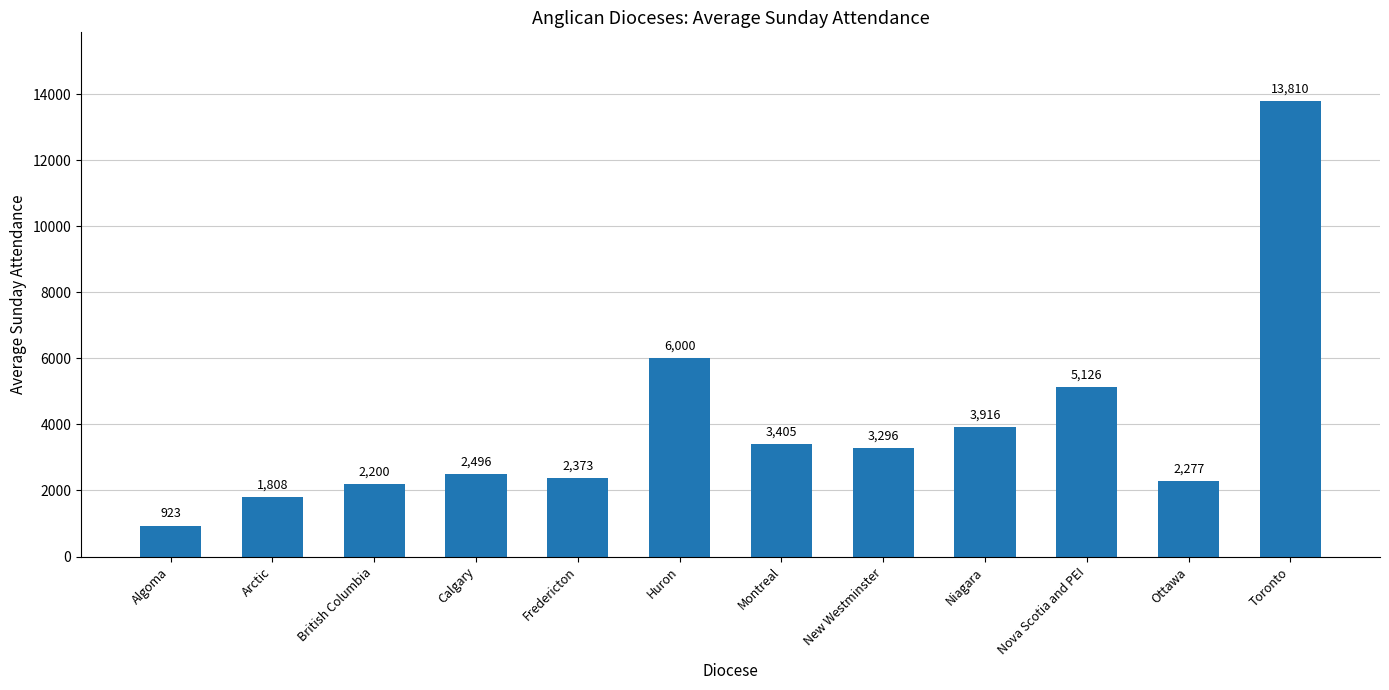

Reading right to left, extract all data points from this chart.

13810	2277	5126	3916	3296	3405	6000	2373	2496	2200	1808	923